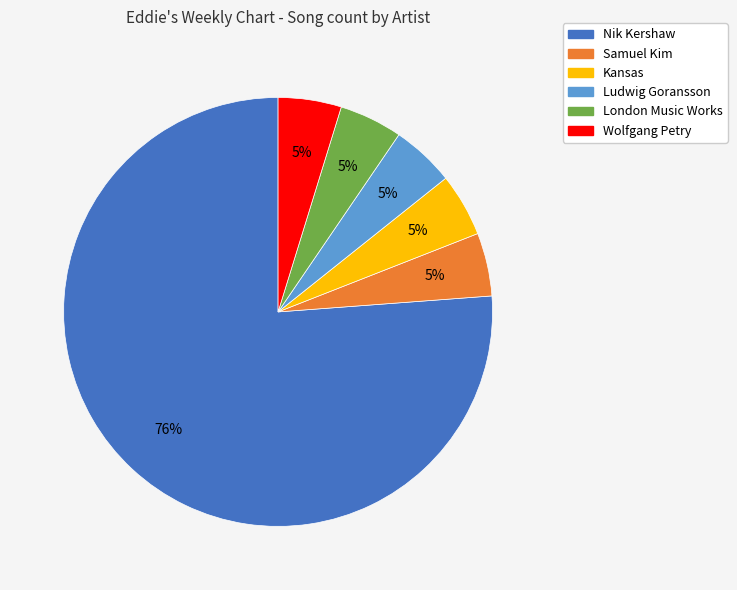

Which category accounts for the majority?

Nik Kershaw